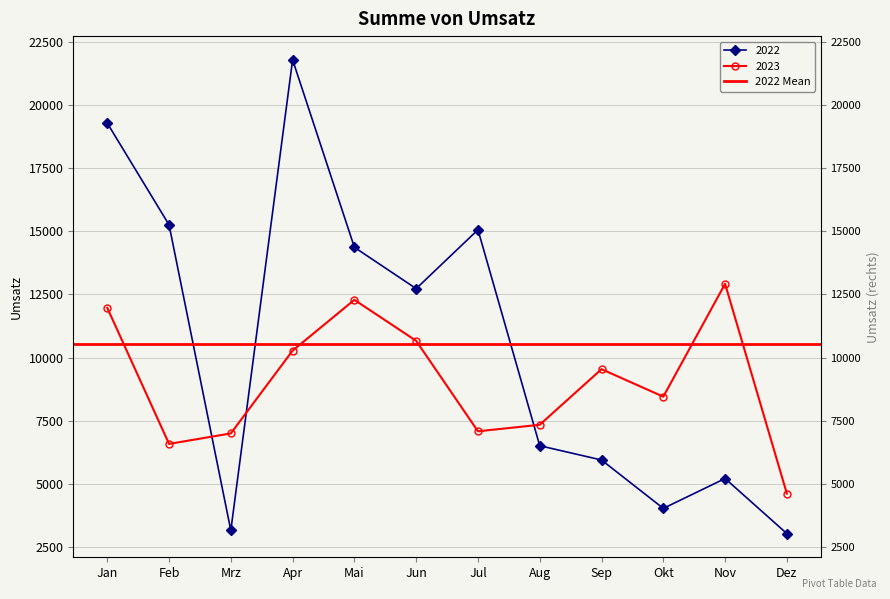

What is the label of the 7th point from the left?

Jul